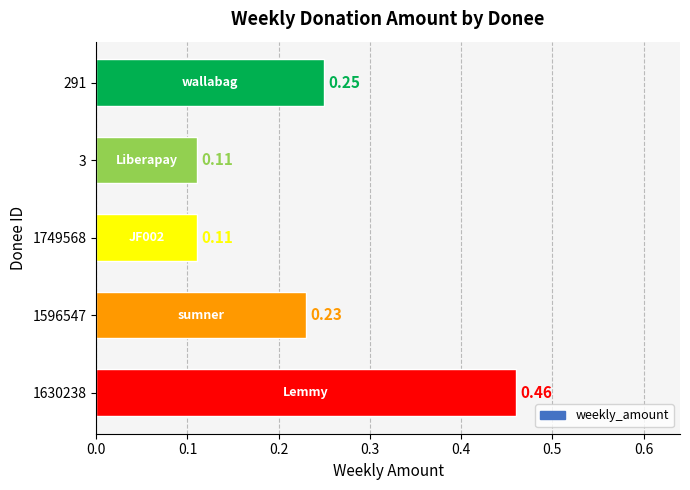

Between 3 and 1596547, which is larger?

1596547